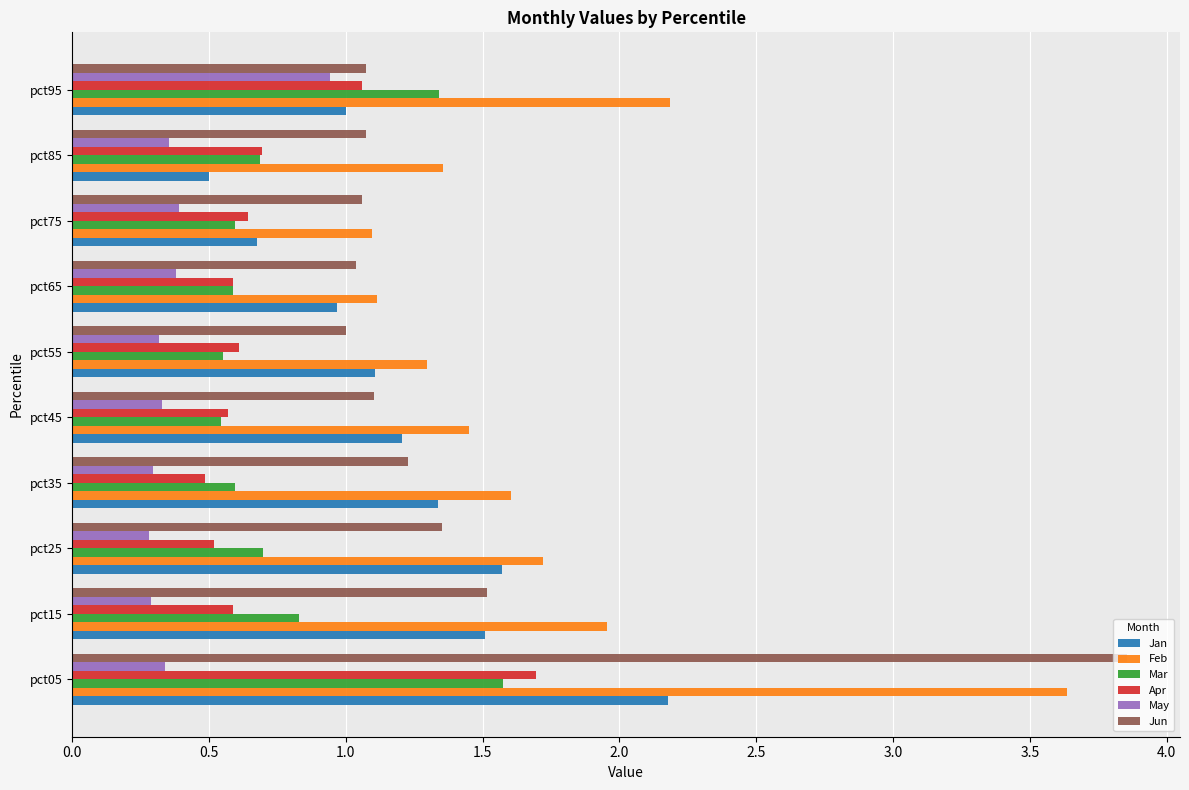

What is the spread (max minus min) of values at pct55?

1.0